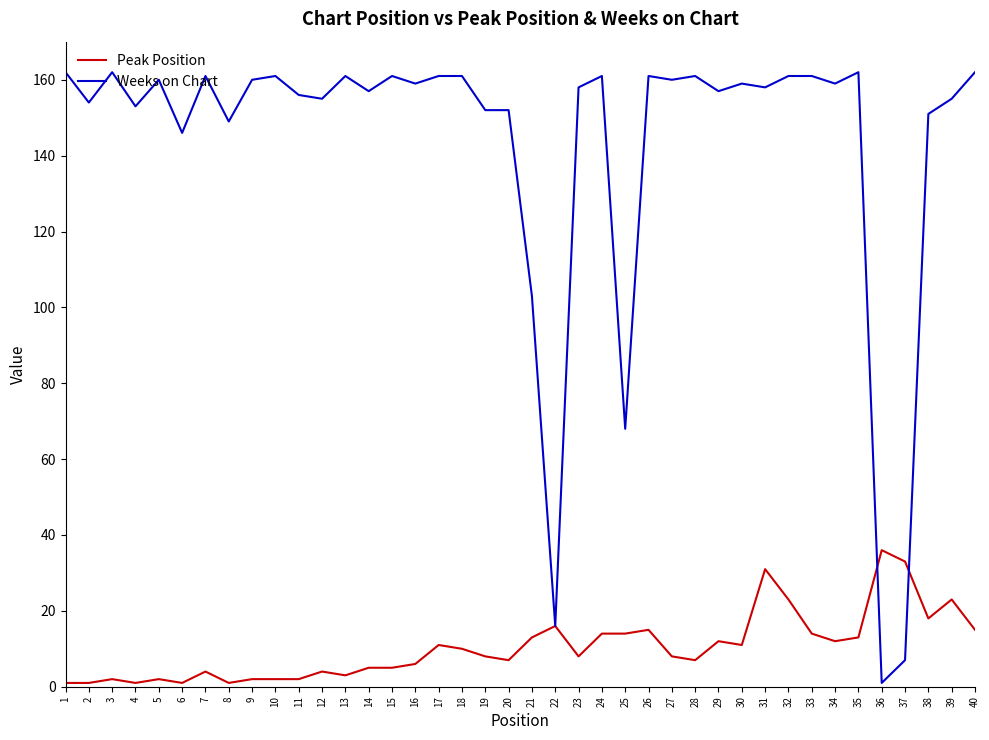

True or false: Peak Position has a value of 11 at 17.

True